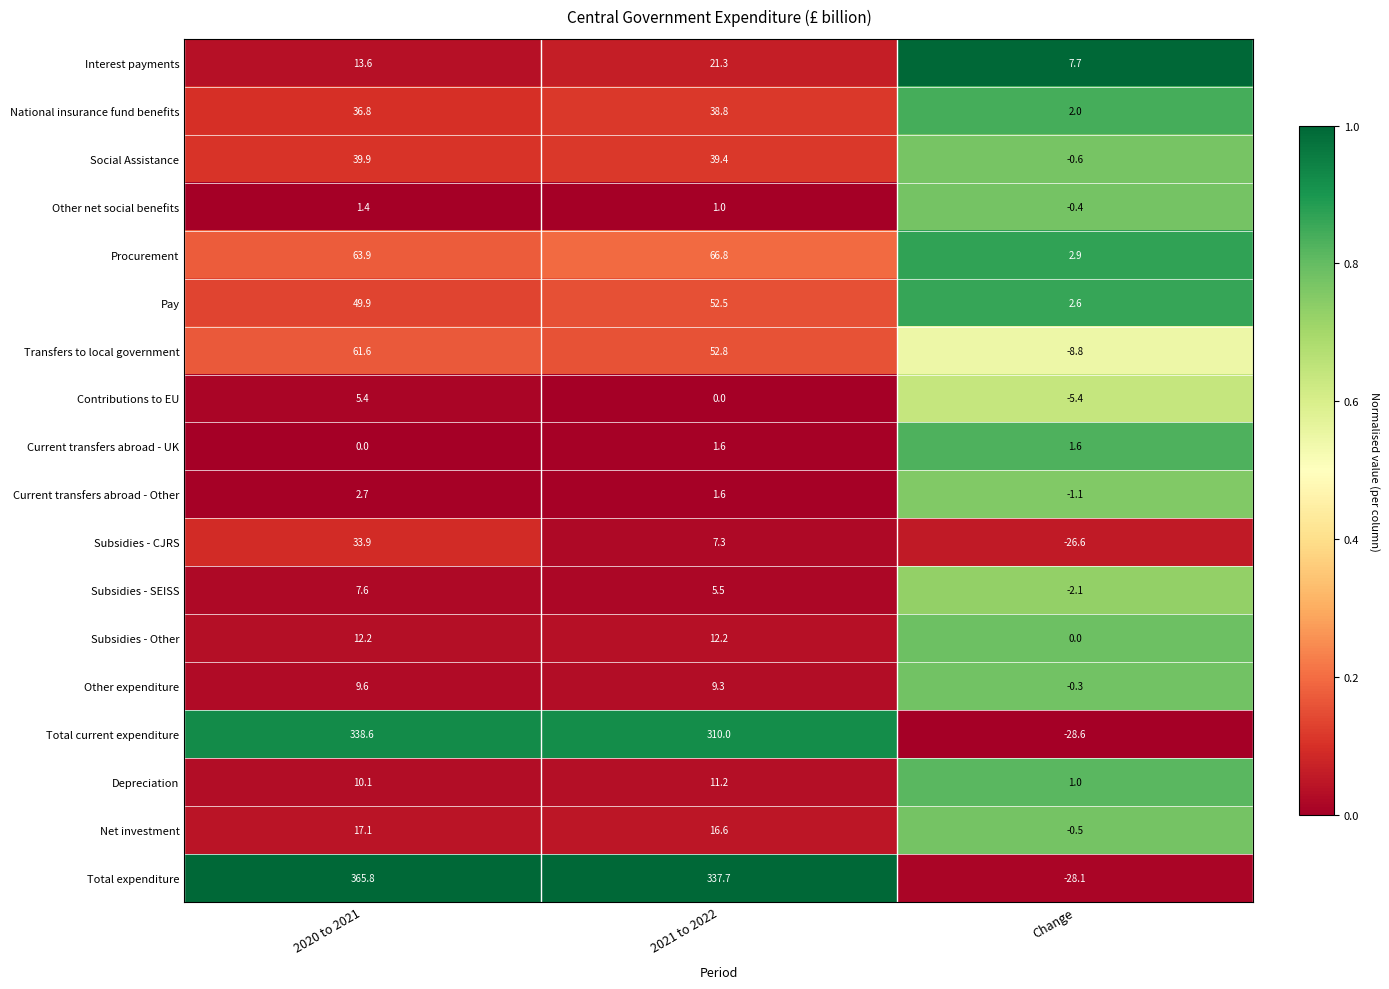

At how many categories does at least one series exceed 0?

3